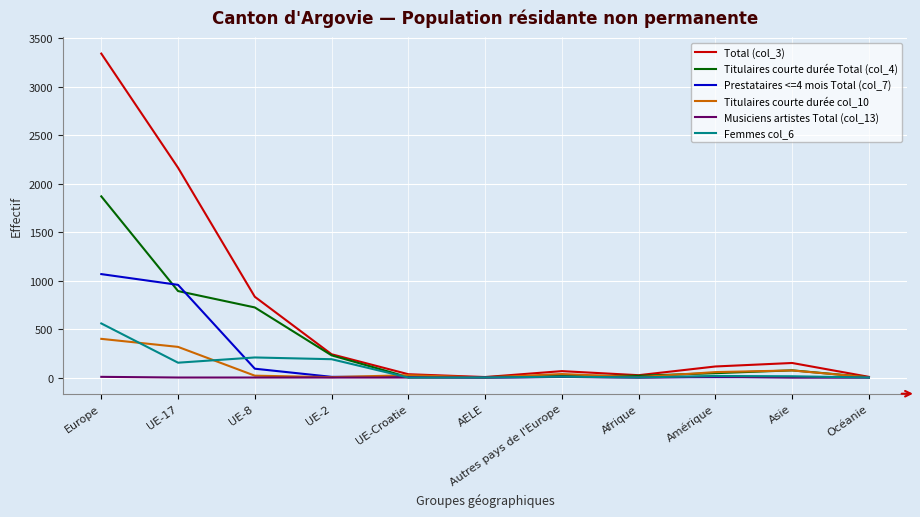

At which category does the chart reach its peak across all series?

Europe